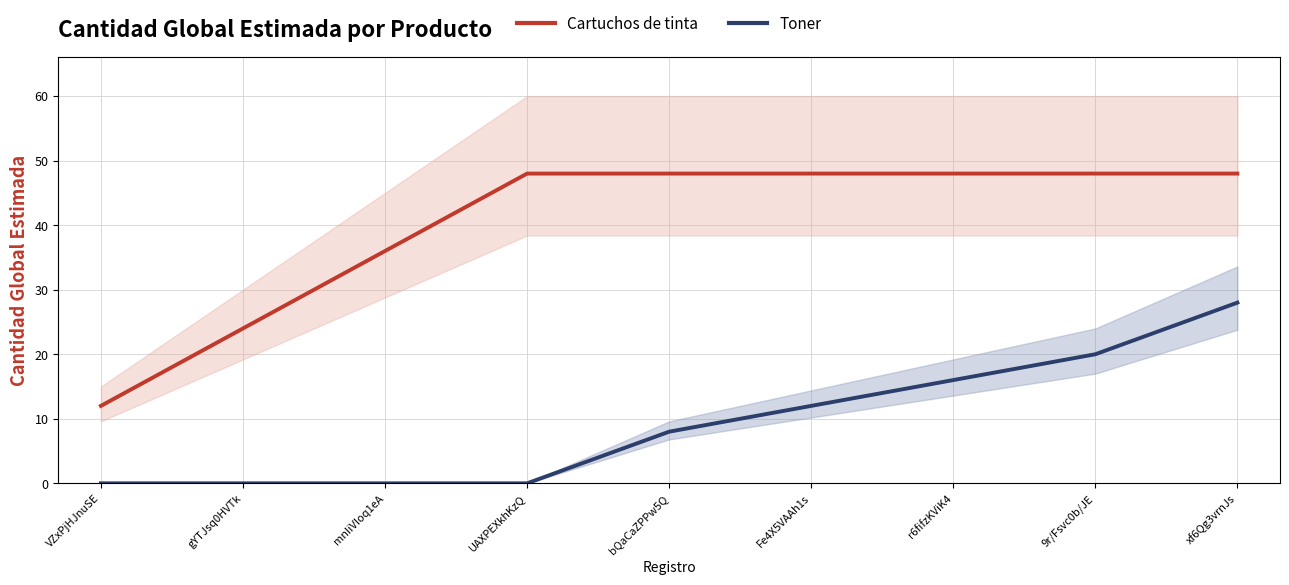

True or false: Toner and Cartuchos de tinta cross at least once.

False